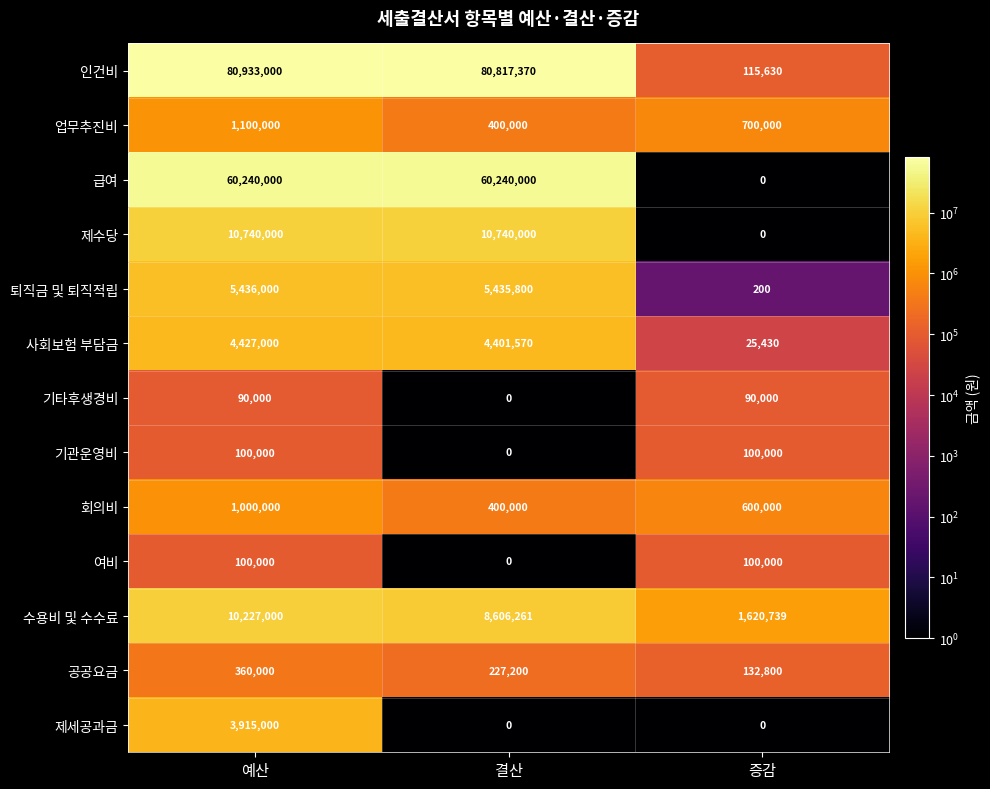

What is the difference between the highest and lowest values at 예산?

80843000